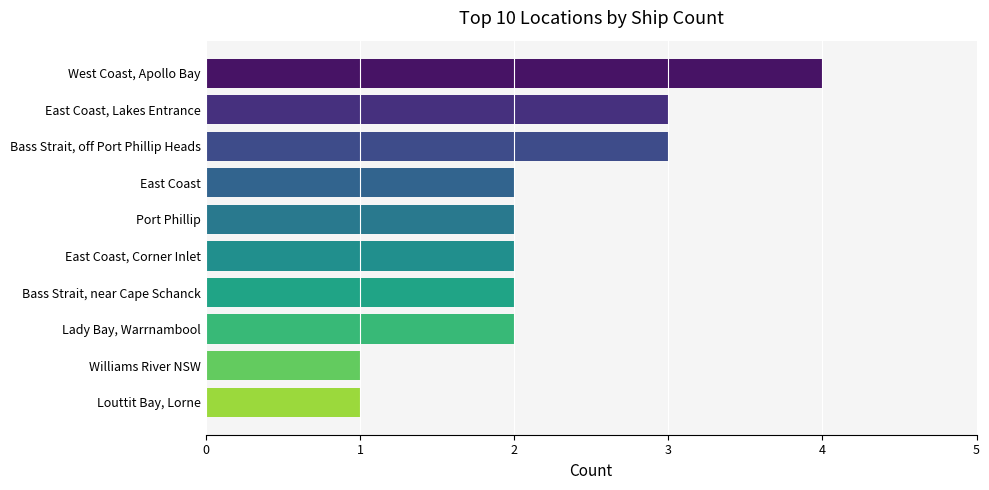

Reading bottom to top, transcribe all the data shown in this chart.

Louttit Bay, Lorne=1	Williams River NSW=1	Lady Bay, Warrnambool=2	Bass Strait, near Cape Schanck=2	East Coast, Corner Inlet=2	Port Phillip=2	East Coast=2	Bass Strait, off Port Phillip Heads=3	East Coast, Lakes Entrance=3	West Coast, Apollo Bay=4